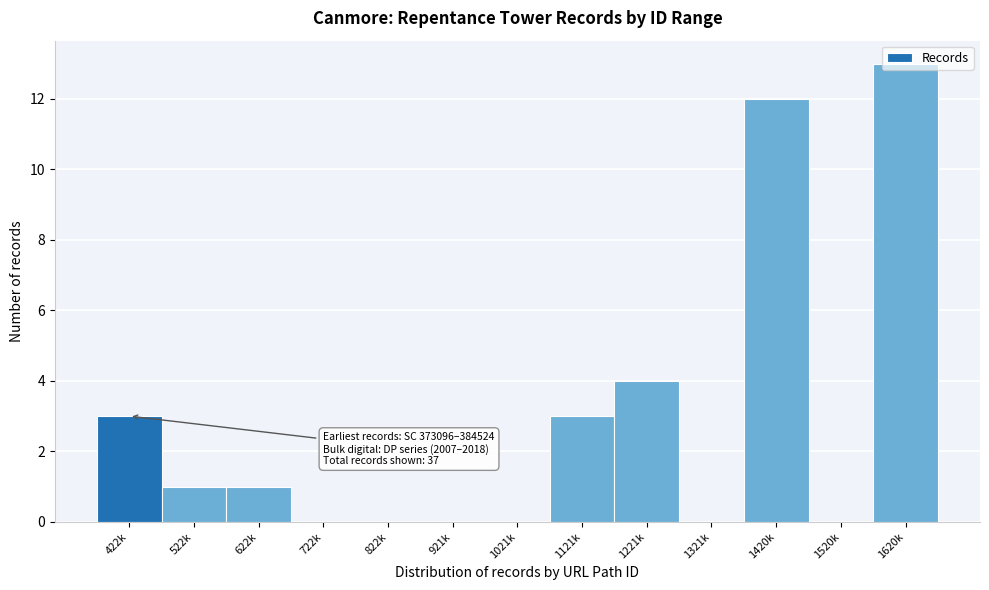

Which has a higher value, 1121k or 1520k?

1121k